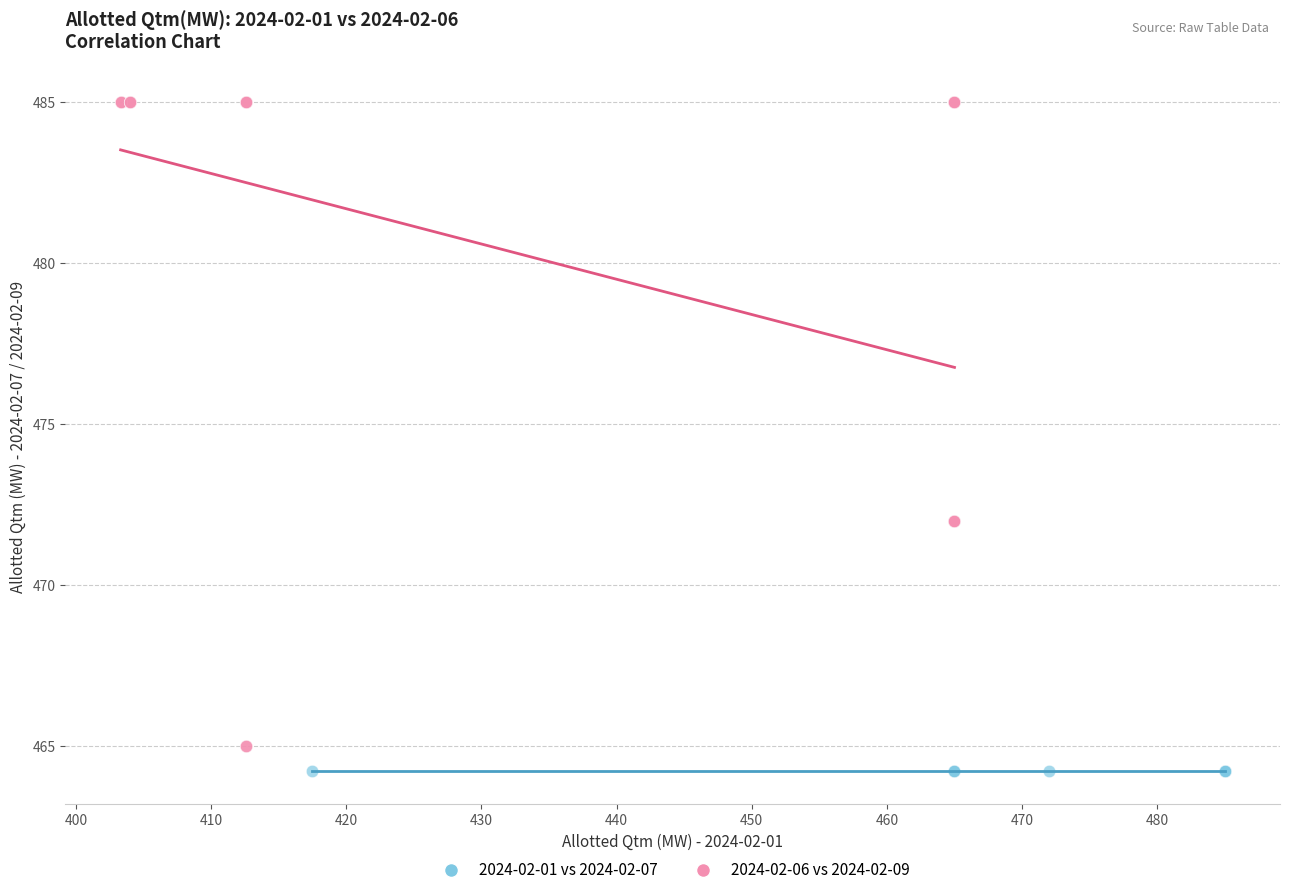

Which series contains the highest Y value?

2024-02-06 vs 2024-02-09